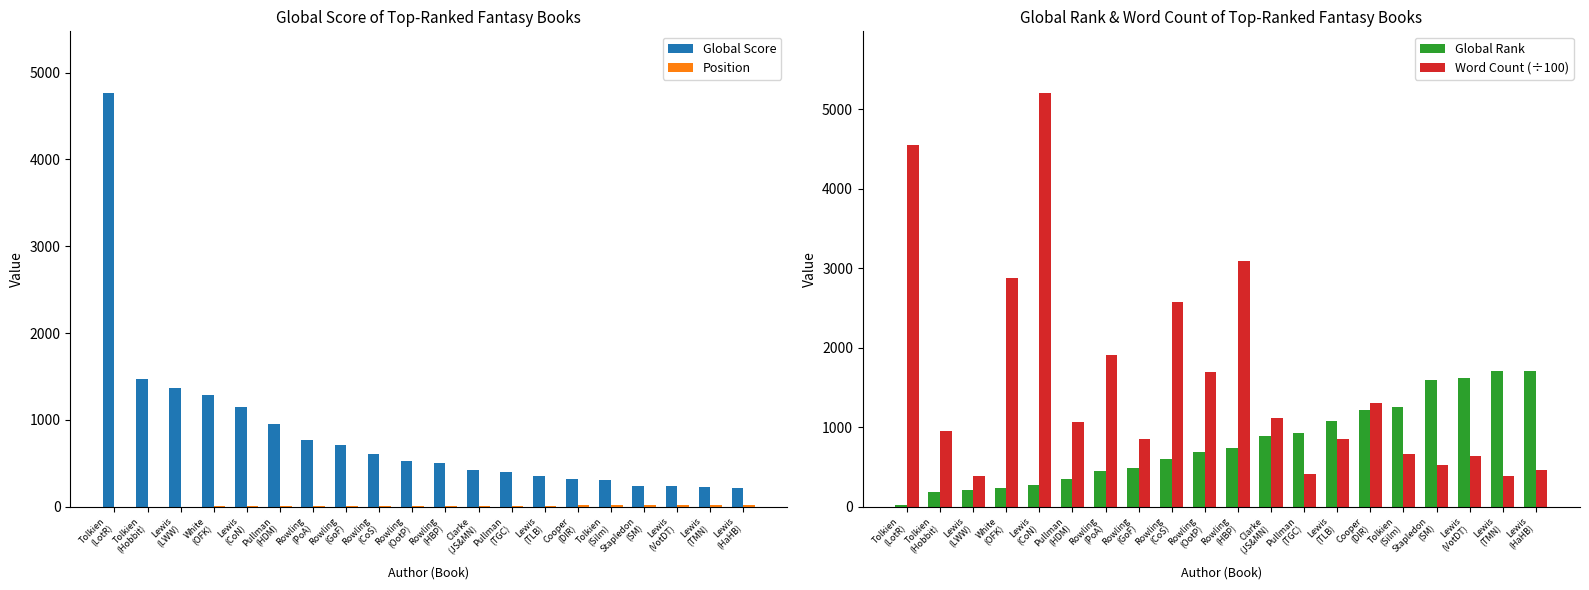

At which category is the sum across all series the highest?

Tolkien
(LotR)